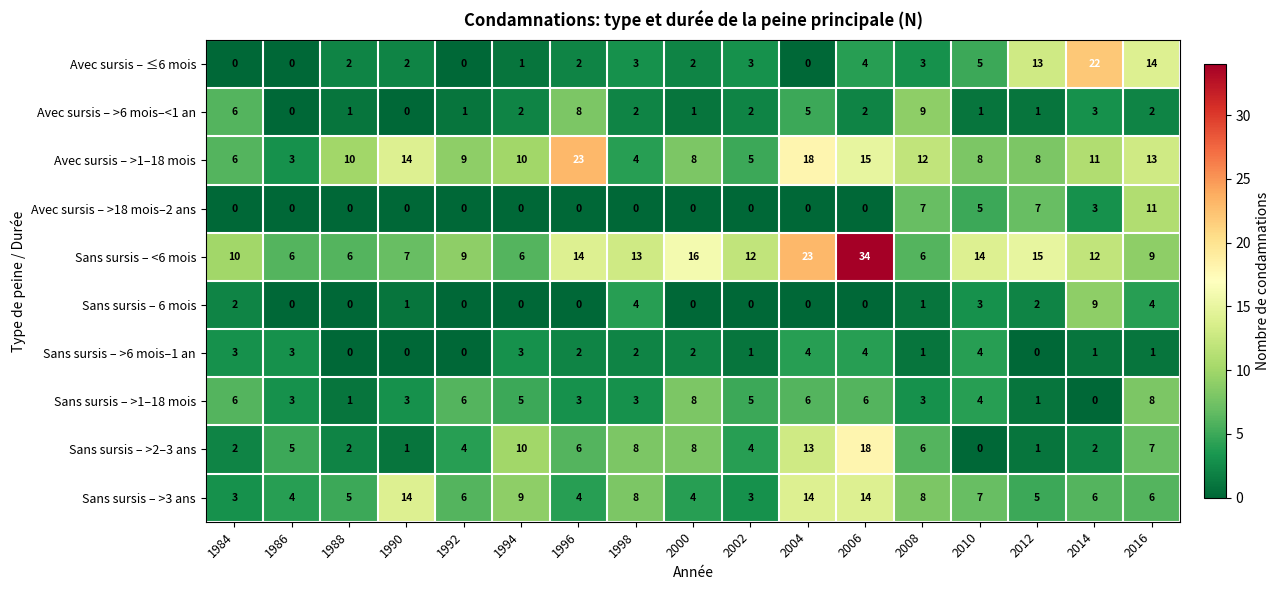

How many distinct data groups are displayed?

10